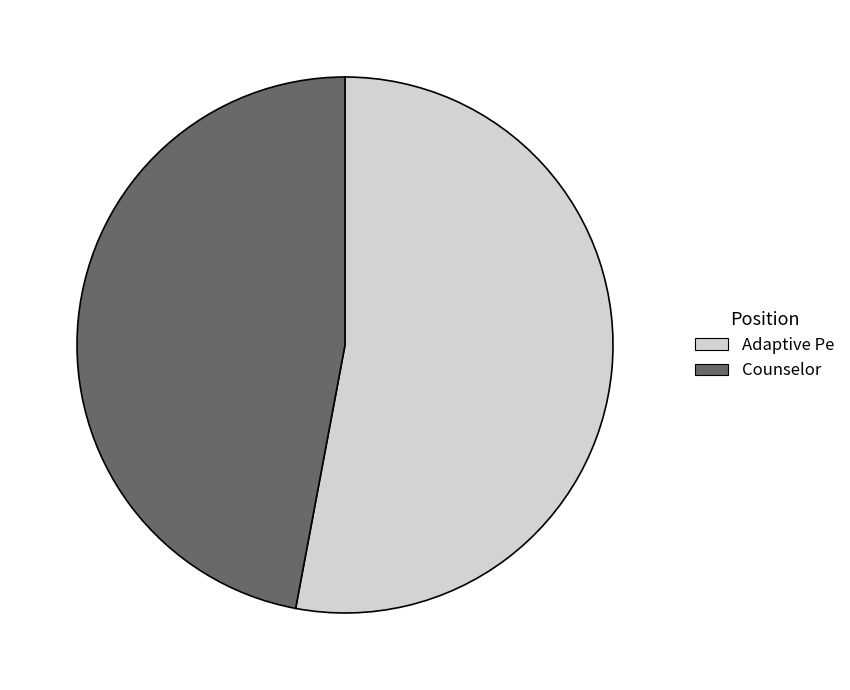

Which has a higher value, Counselor or Adaptive Pe?

Adaptive Pe